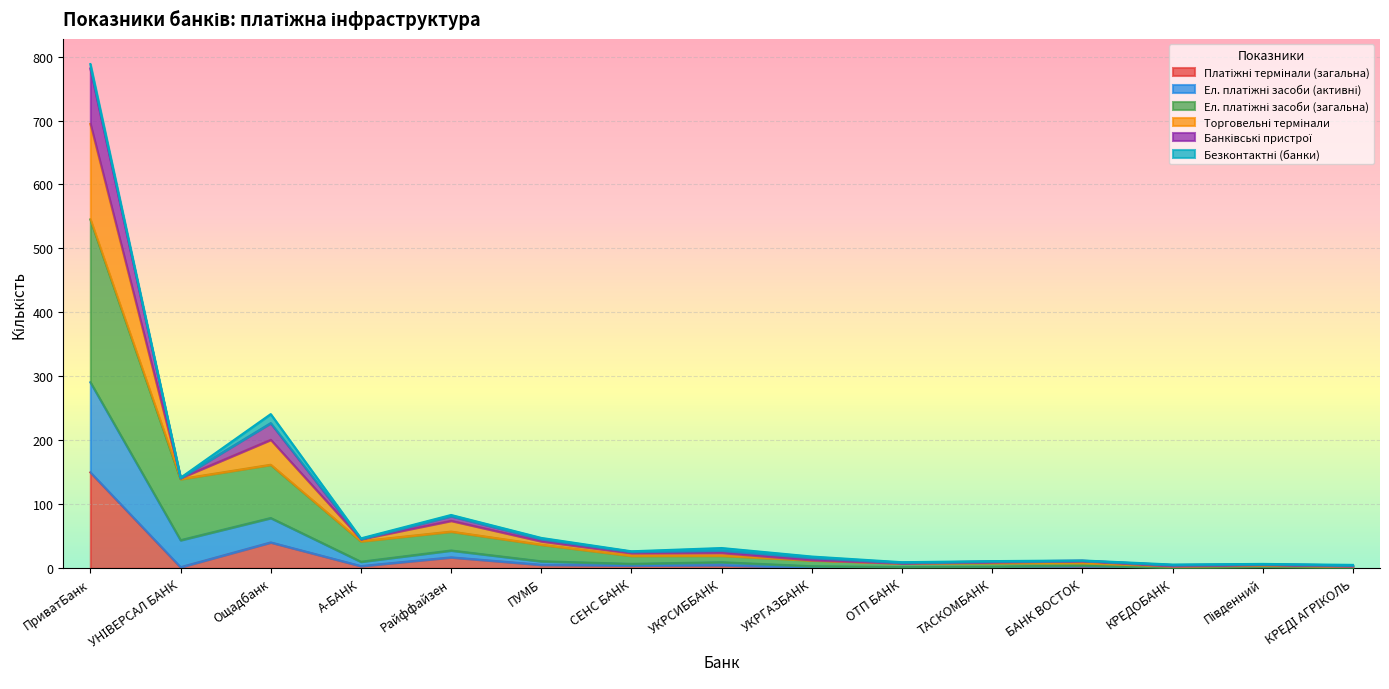

How many interior local valleys does the Ел. платіжні засоби (загальна) series have?

5